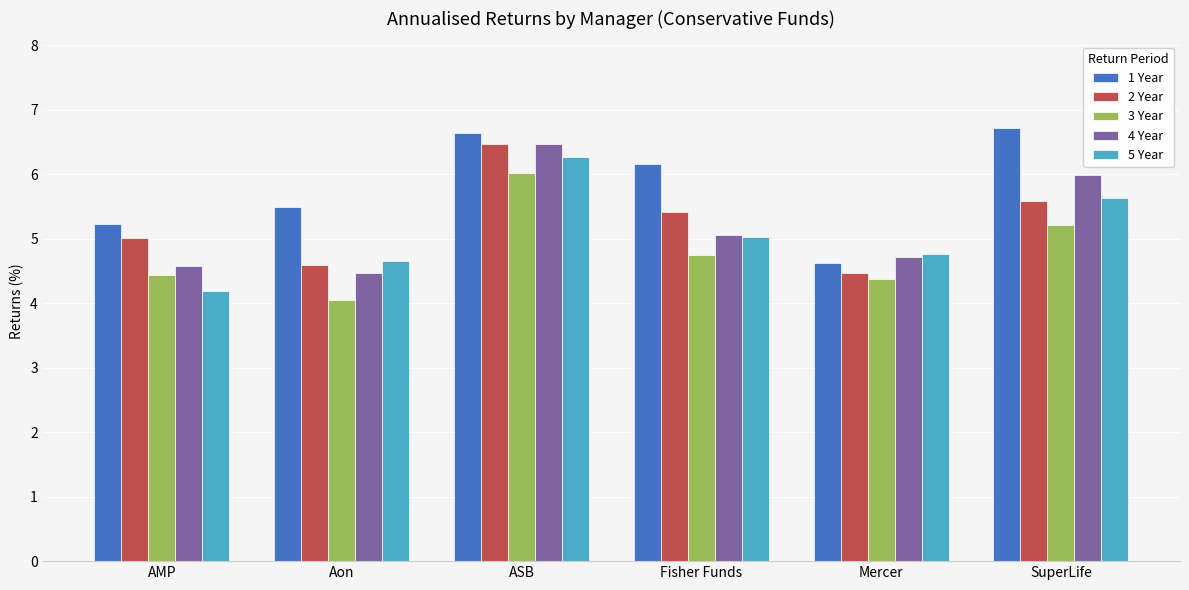

The value of 4 Year at ASB is 2.0. True or false?

False